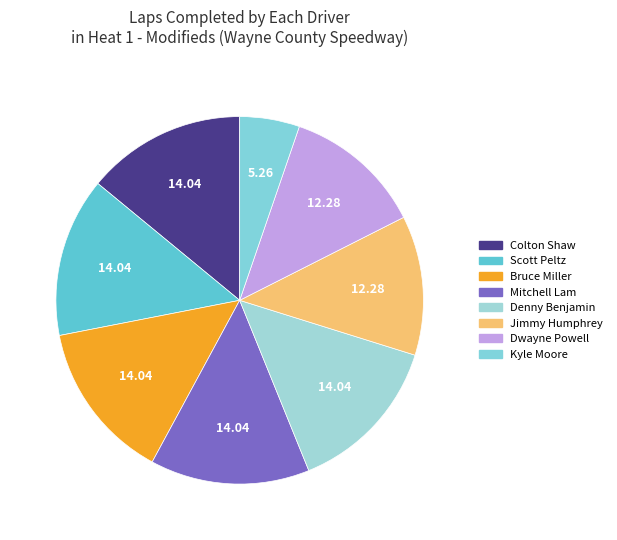

Rank the categories by value from highest to lowest.

Colton Shaw, Scott Peltz, Bruce Miller, Mitchell Lam, Denny Benjamin, Jimmy Humphrey, Dwayne Powell, Kyle Moore